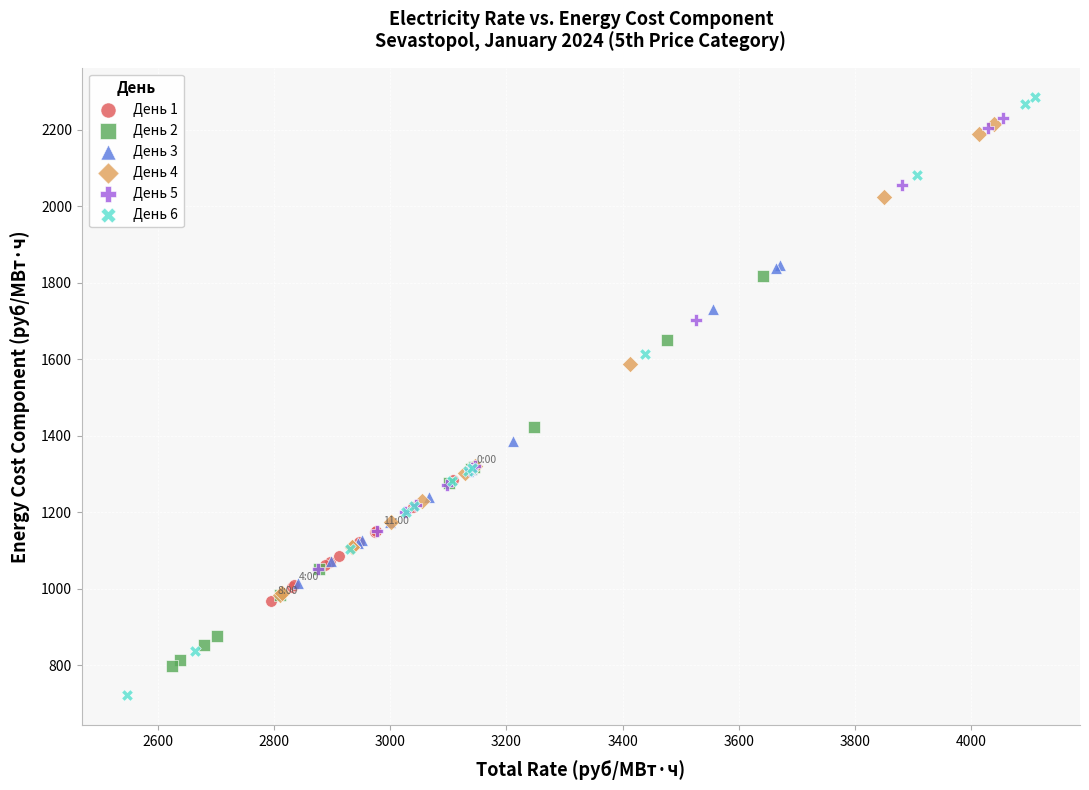

Which series has the largest Y range (max minus min)?

День 6